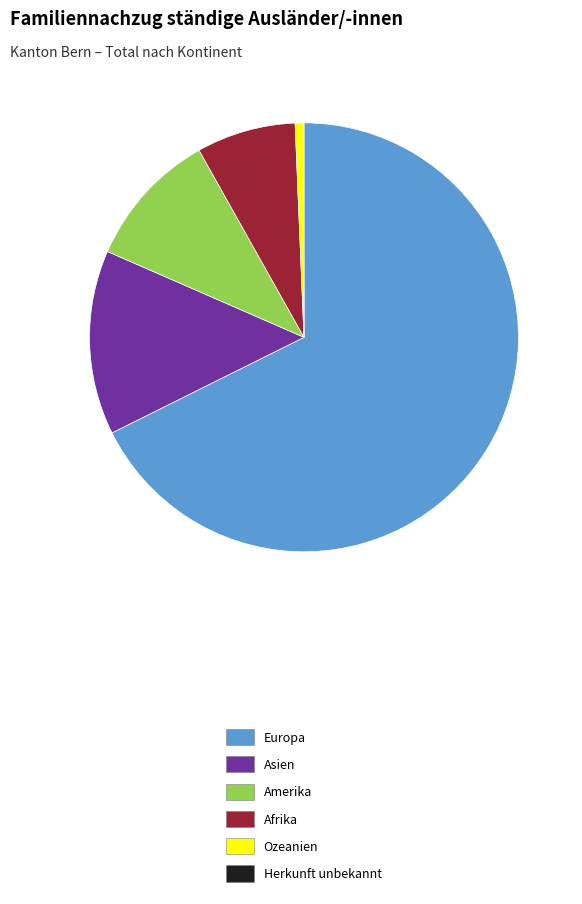

Which slice represents more than half of the pie?

Europa